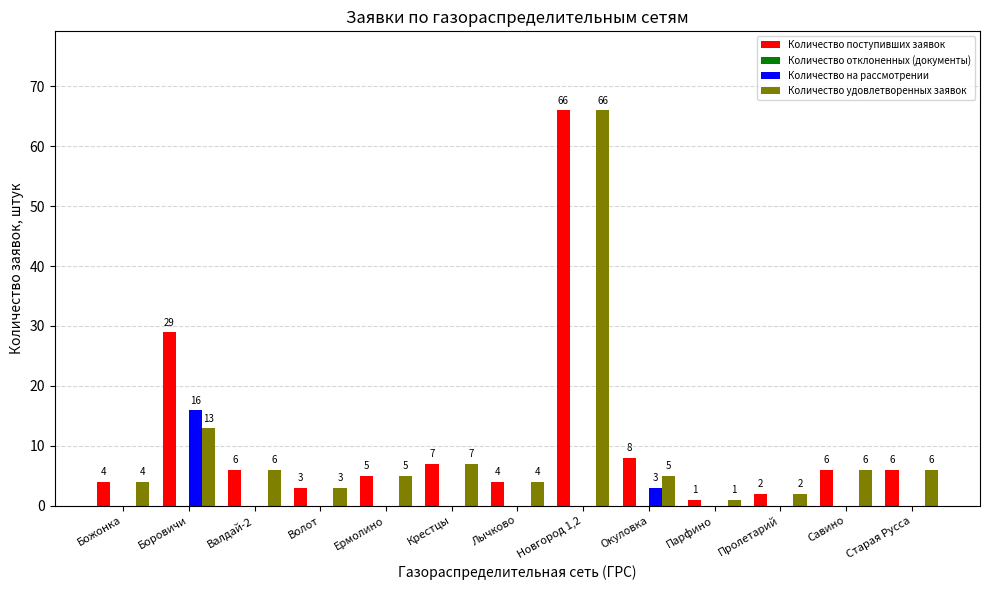

Does the chart contain stacked bars?

No